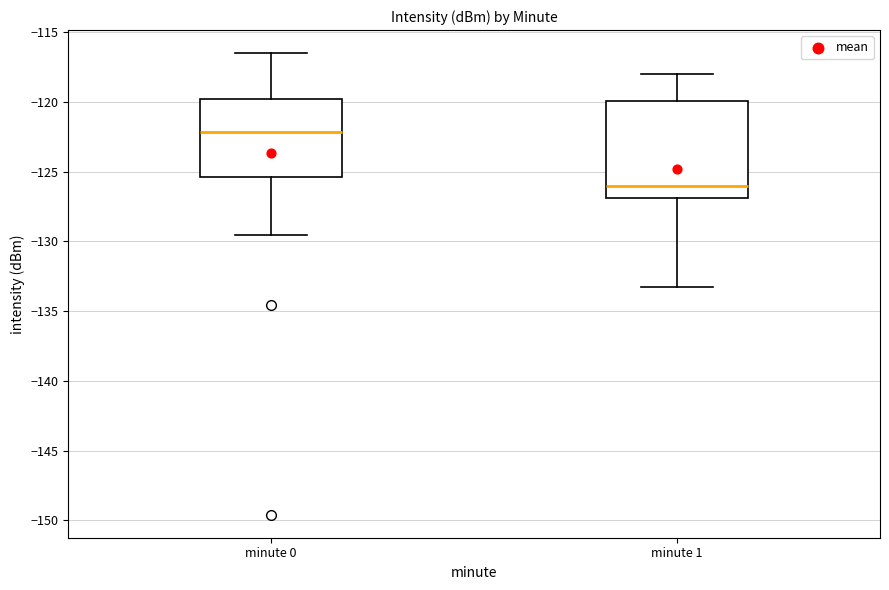

Which box is the tallest, from its lower edge to its upper edge?

minute 1